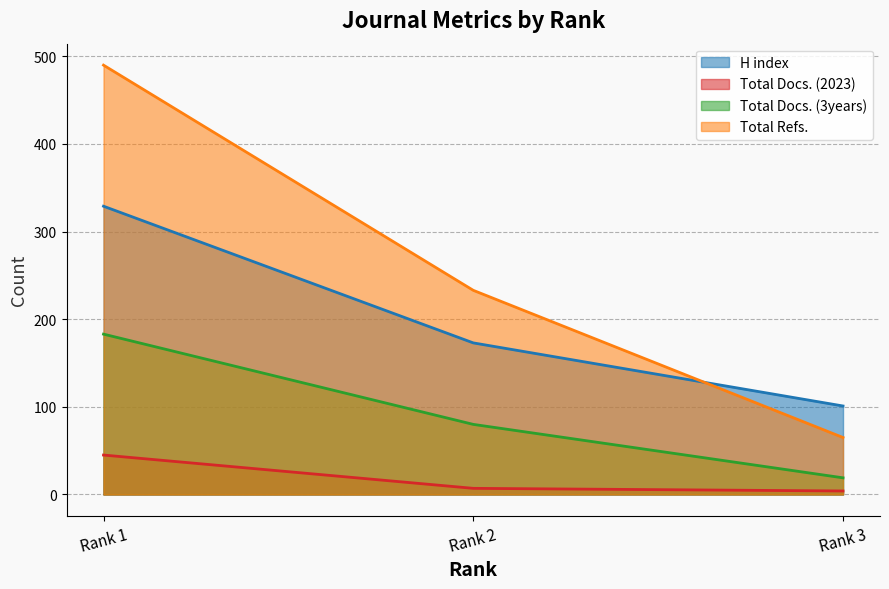

At which category is the sum across all series the highest?

Rank 1